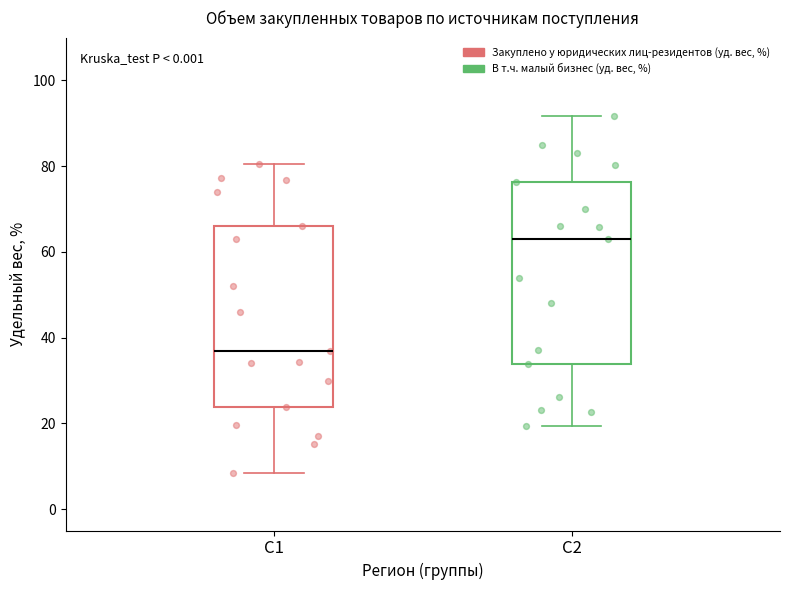

Reading left to right, read every box against the y-axis: the position of its median line, the range the box covers, and the ends of its whiskers. The values are not printed on the chart, so give them approximately, as read against the axis.

C1: median 36, box 24 to 66, whiskers 8 to 80
C2: median 64, box 34 to 76, whiskers 20 to 92